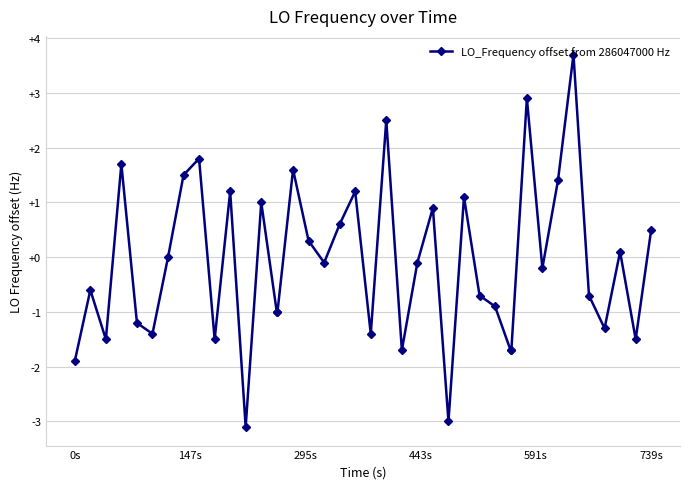

How many series are shown in this chart?

1